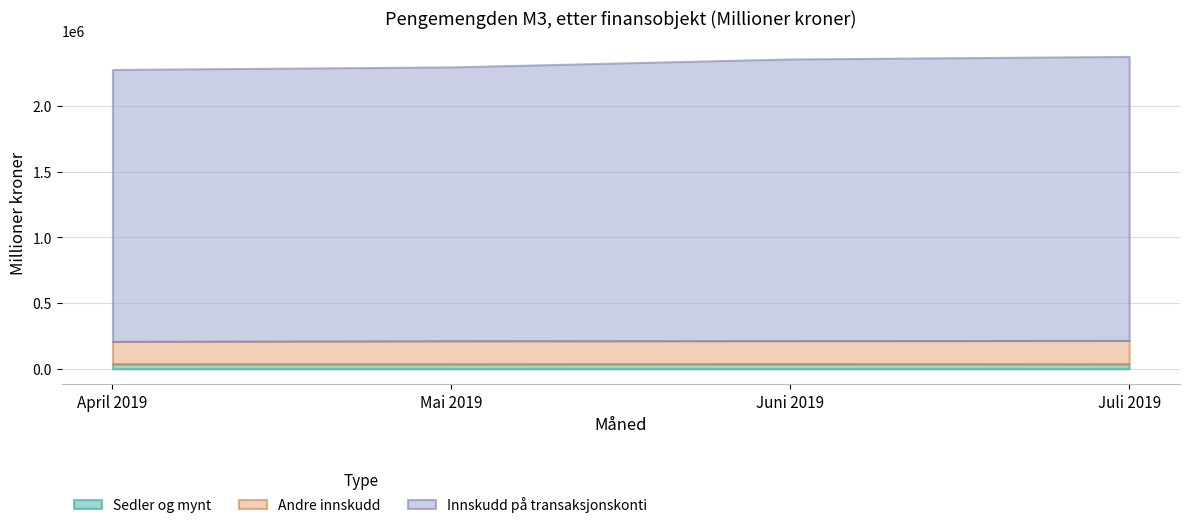

List the series in order of their peak value, lowest first.

Sedler og mynt, Andre innskudd, Innskudd på transaksjonskonti